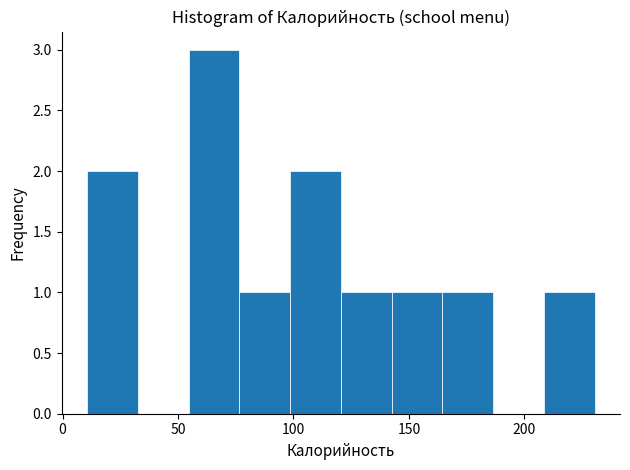

Reading left to right, list every bar in this chart as the range it spans on the x-axis followed by its height. Neither the bar edges nor the heights are printed on the chart, so give them approximately, as read against the axes.

10 to 35: 2
35 to 55: 0
55 to 75: 3
75 to 100: 1
100 to 120: 2
120 to 145: 1
145 to 165: 1
165 to 185: 1
185 to 210: 0
210 to 230: 1